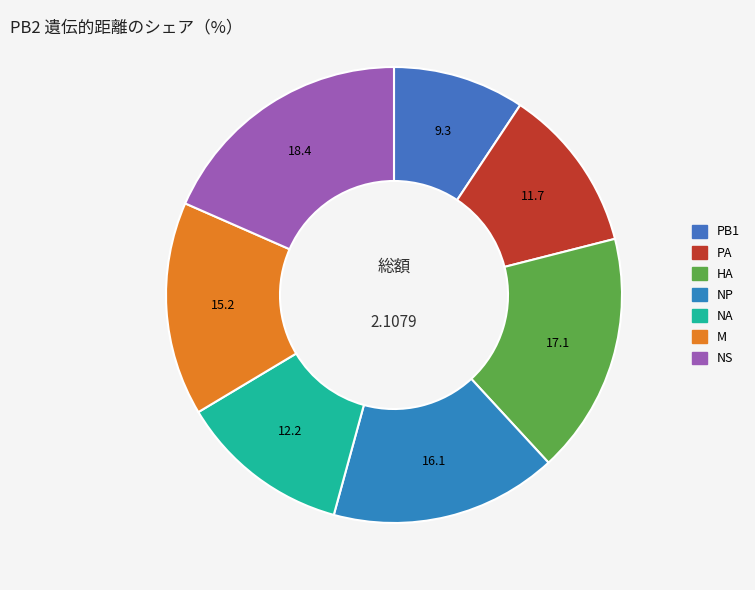

What percentage is the NS slice, to the nearest percent?

18%